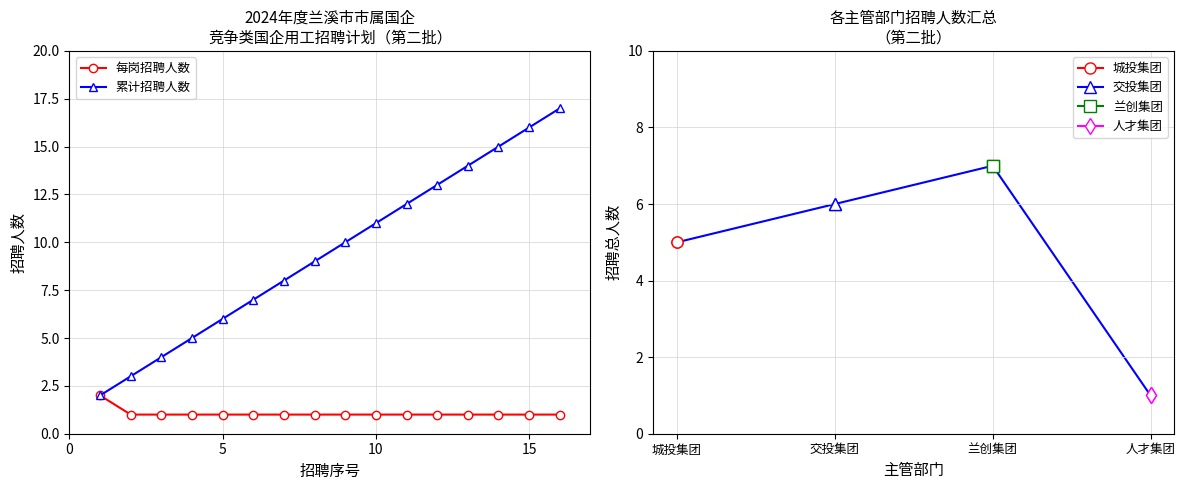

The 累计招聘人数 series shows 9 at 15. True or false?

False